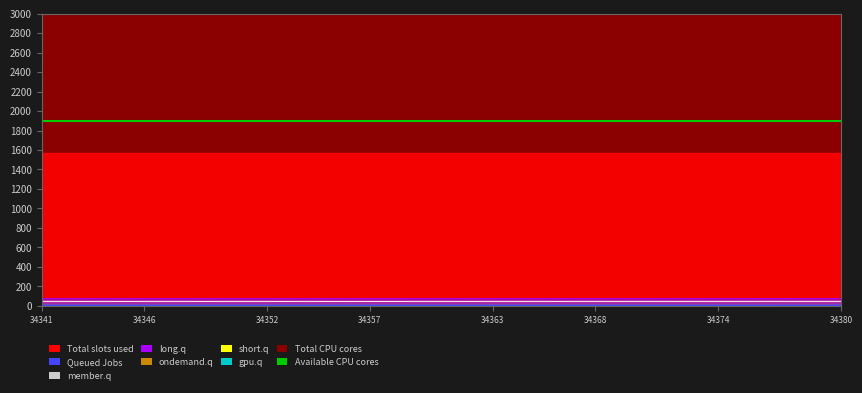

Count the long.q values in the range 72 to 73.

40